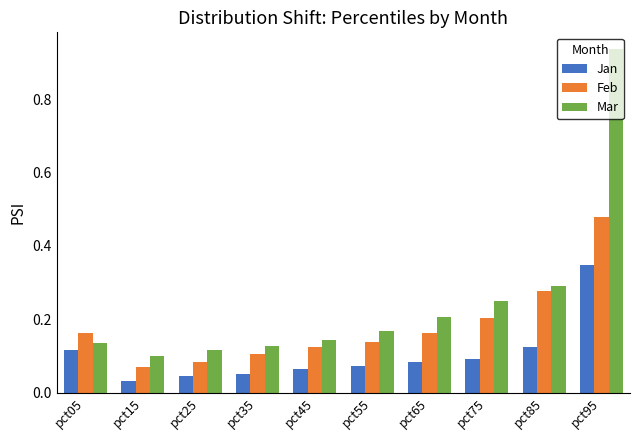

Which series has the largest total across all categories?

Mar